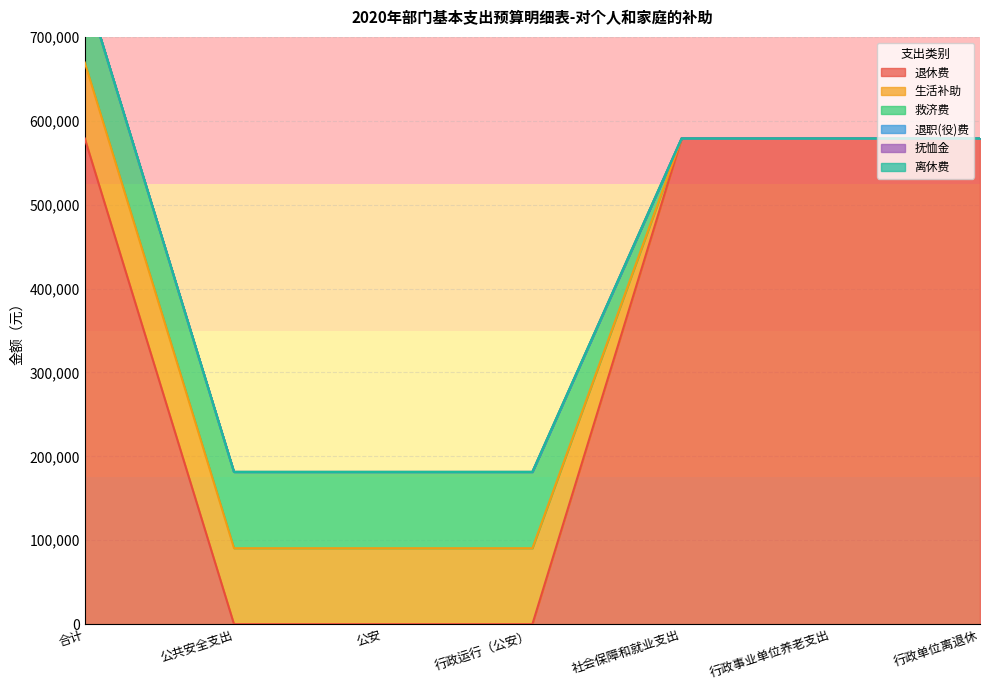

List the labels in order of 退职(役)费 value, largest first.

合计, 公共安全支出, 公安, 行政运行（公安）, 社会保障和就业支出, 行政事业单位养老支出, 行政单位离退休